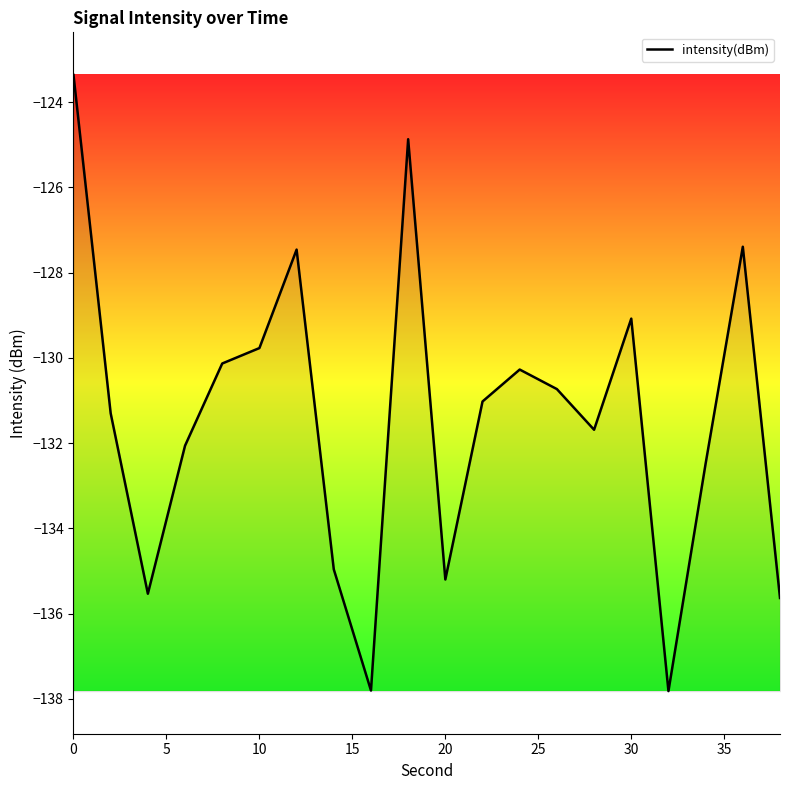

How many interior local peaks (higher than both neighbors) does the data have?

5